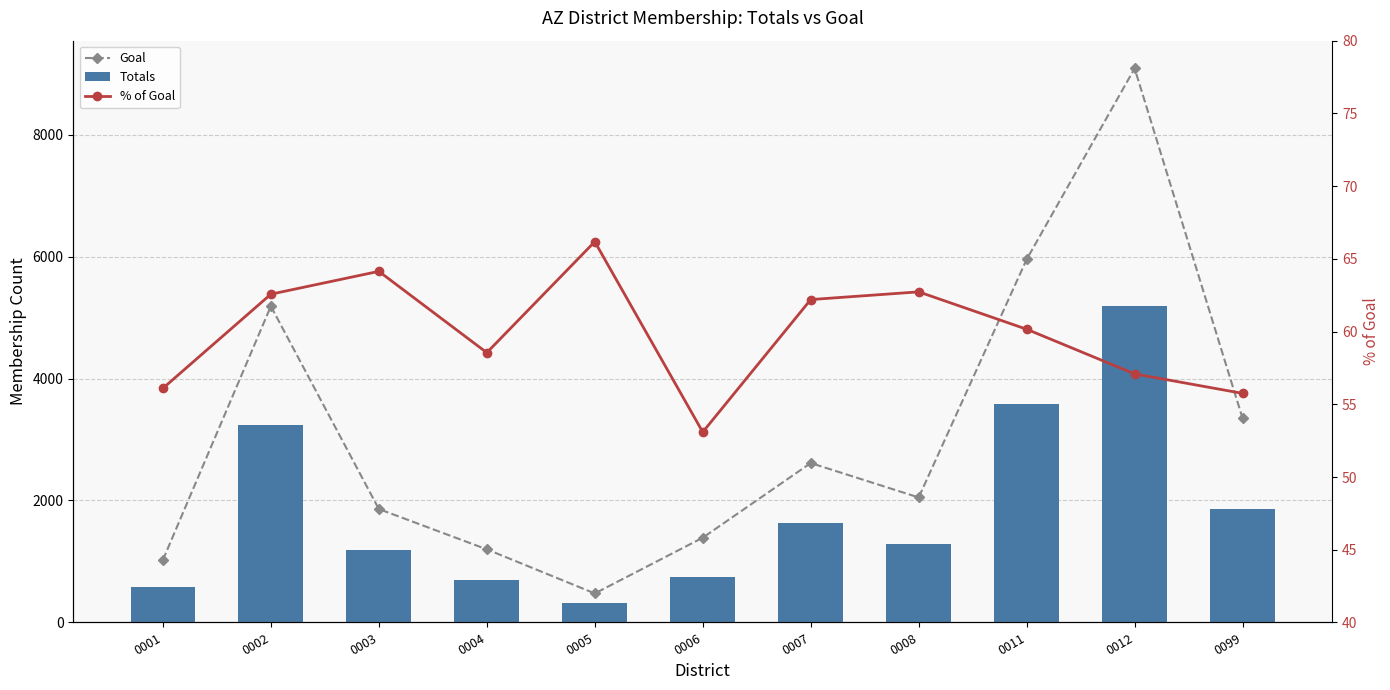

What is the total value across all series at 0006?

2181.1